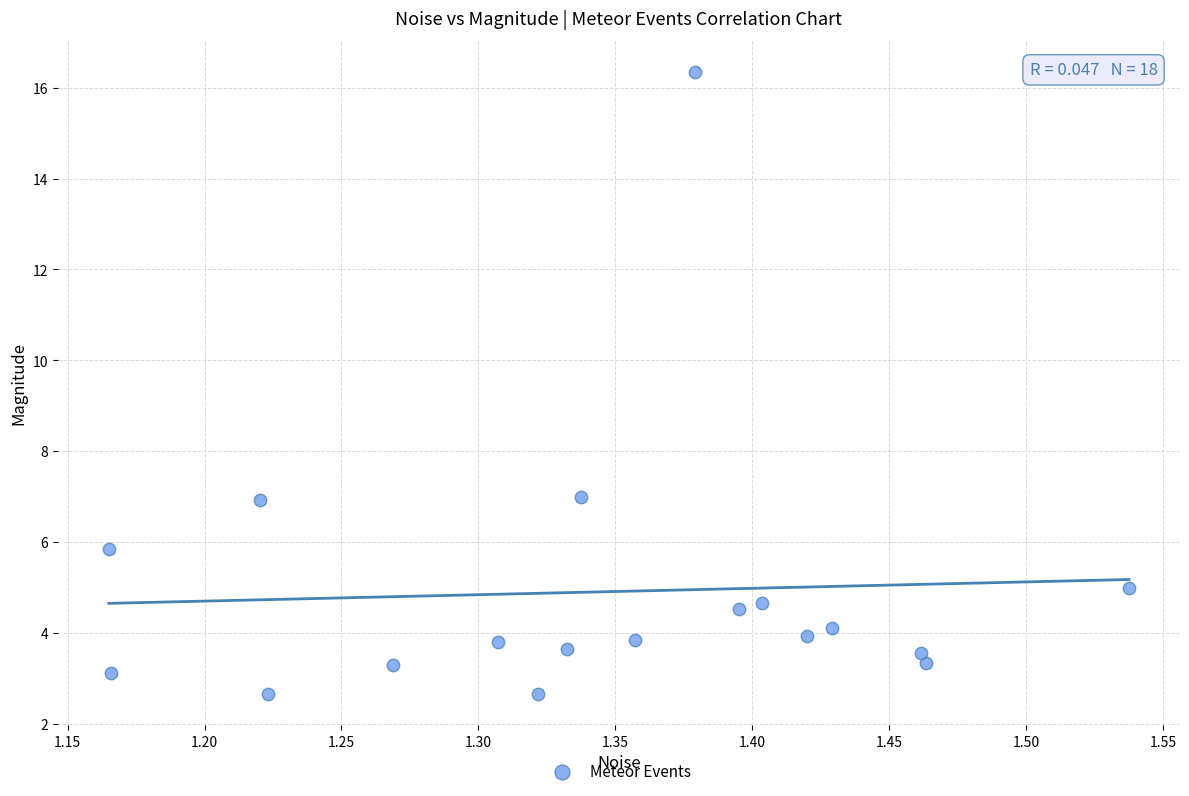

What is the range of Y values (max minus min)?

13.7